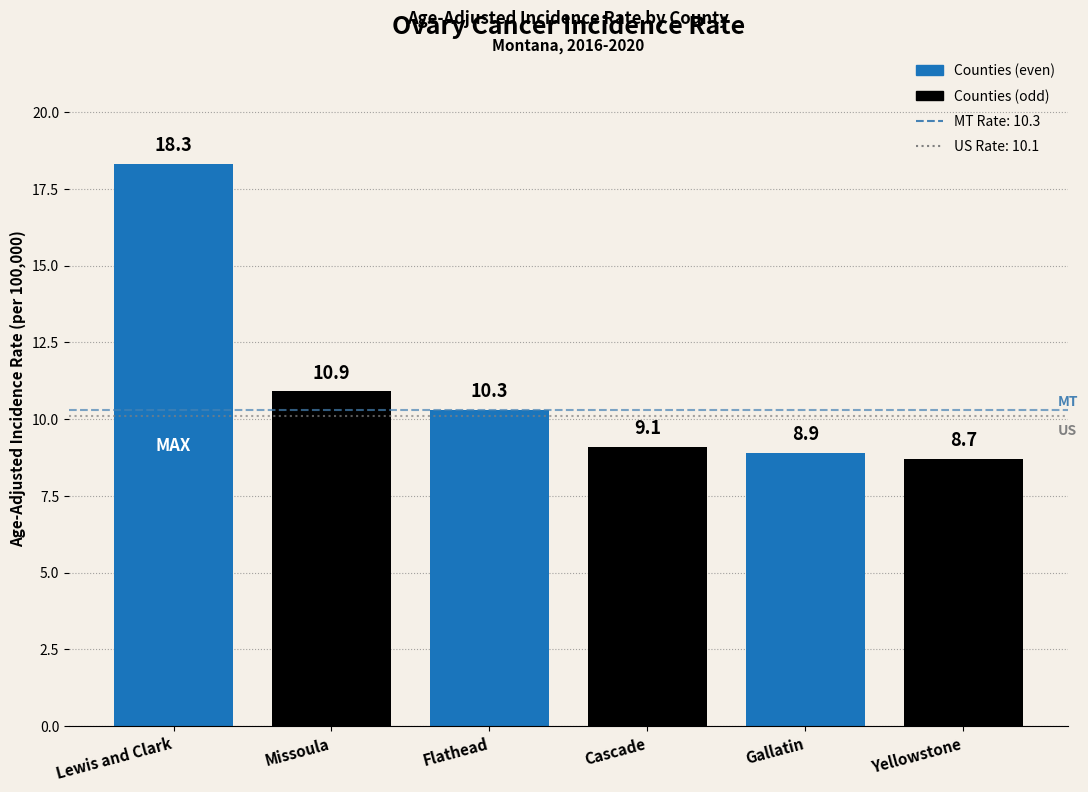

Reading left to right, list all the values displayed in this chart.

18.3	10.9	10.3	9.1	8.9	8.7